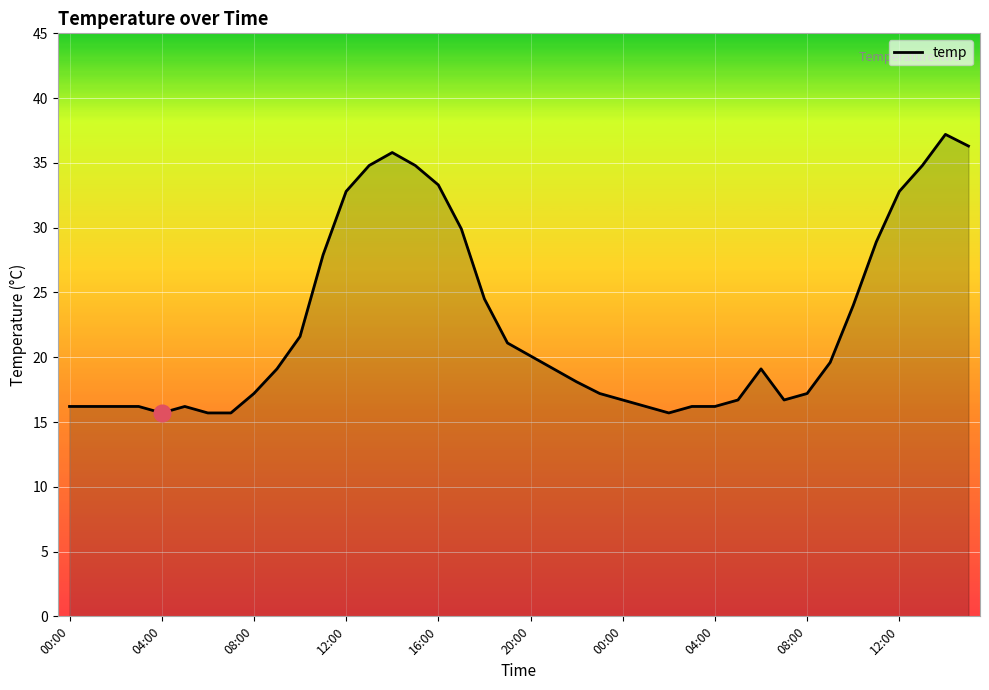

What is the maximum value shown in the chart?

37.2